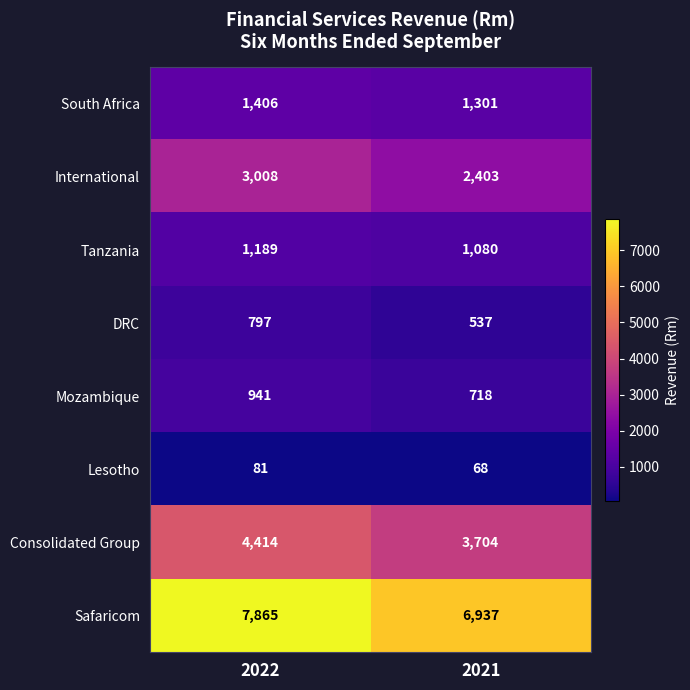

What is the difference between the Tanzania values at 2022 and 2021?

109